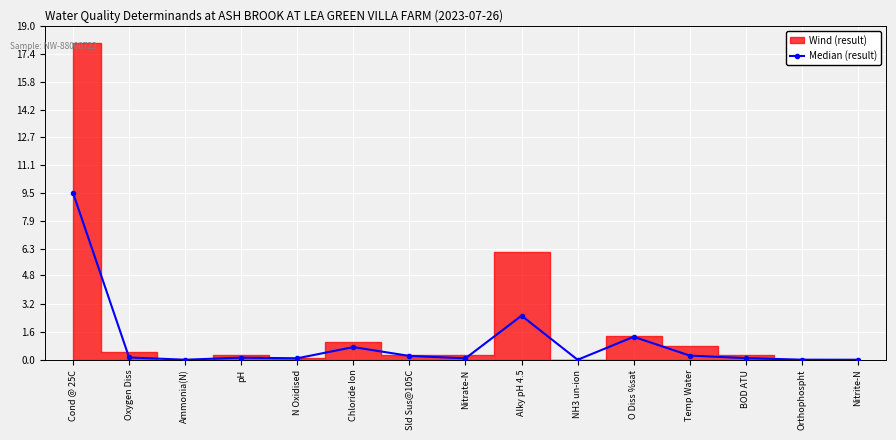

Rank the categories by value from lowest to highest.

NH3 un-ion, Nitrite-N, Ammonia(N), Orthophospht, Nitrate-N, N Oxidised, BOD ATU, pH, Oxygen Diss, Sld Sus@105C, Temp Water, Chloride Ion, O Diss %sat, Alky pH 4.5, Cond @ 25C